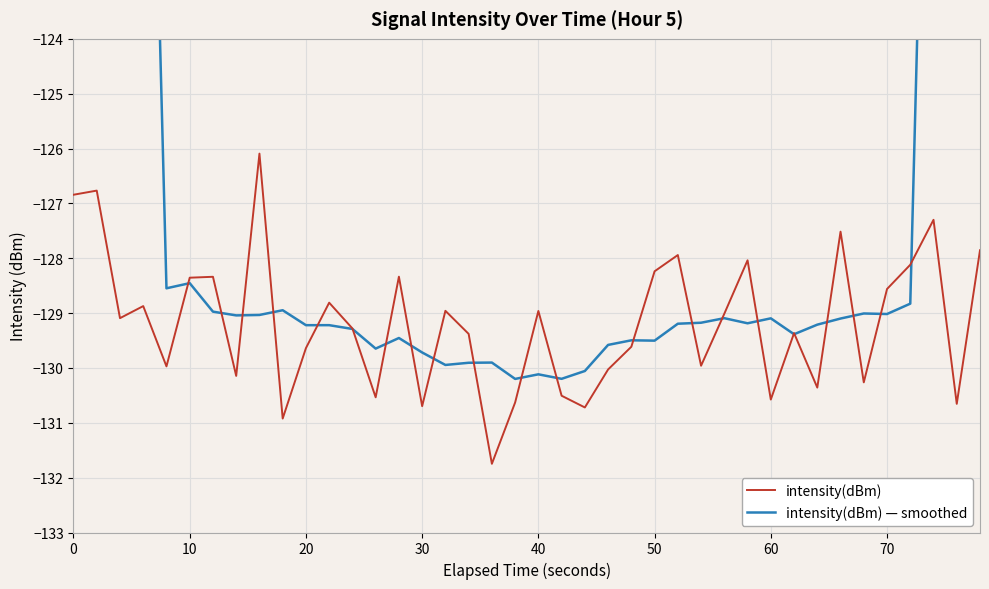

Reading left to right, extract all data points from this chart.

intensity(dBm): -126.8	-126.8	-129.1	-128.9	-130.0	-128.4	-128.3	-130.1	-126.1	-130.9	-129.6	-128.8	-129.3	-130.5	-128.3	-130.7	-129.0	-129.4	-131.7	-130.6	-129.0	-130.5	-130.7	-130.0	-129.6	-128.2	-127.9	-130.0	-129.0	-128.0	-130.6	-129.4	-130.4	-127.5	-130.3	-128.6	-128.1	-127.3	-130.7	-127.9
intensity(dBm) — smoothed: -63.9	-80.2	-96.2	-112.3	-128.5	-128.5	-129.0	-129.0	-129.0	-128.9	-129.2	-129.2	-129.3	-129.6	-129.5	-129.7	-129.9	-129.9	-129.9	-130.2	-130.1	-130.2	-130.1	-129.6	-129.5	-129.5	-129.2	-129.2	-129.1	-129.2	-129.1	-129.4	-129.2	-129.1	-129.0	-129.0	-128.8	-112.5	-96.6	-80.3